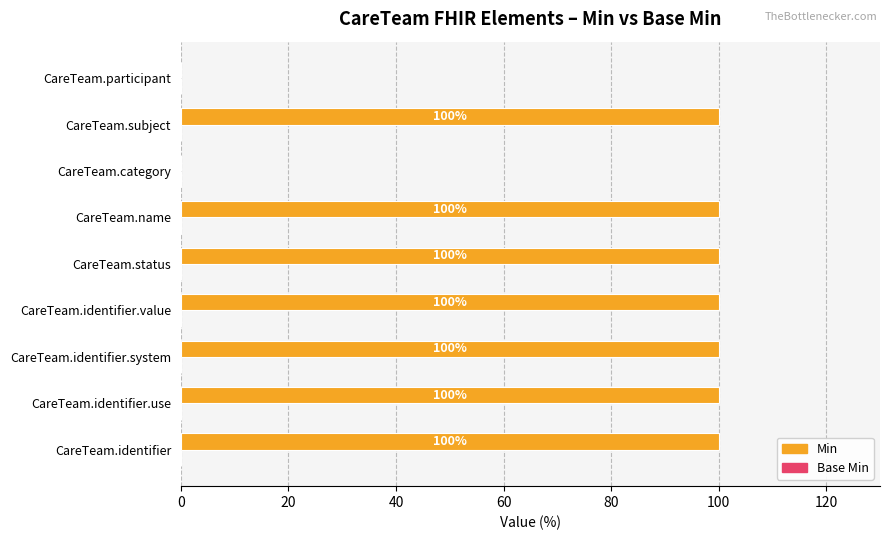

Are the bars horizontal?

Yes